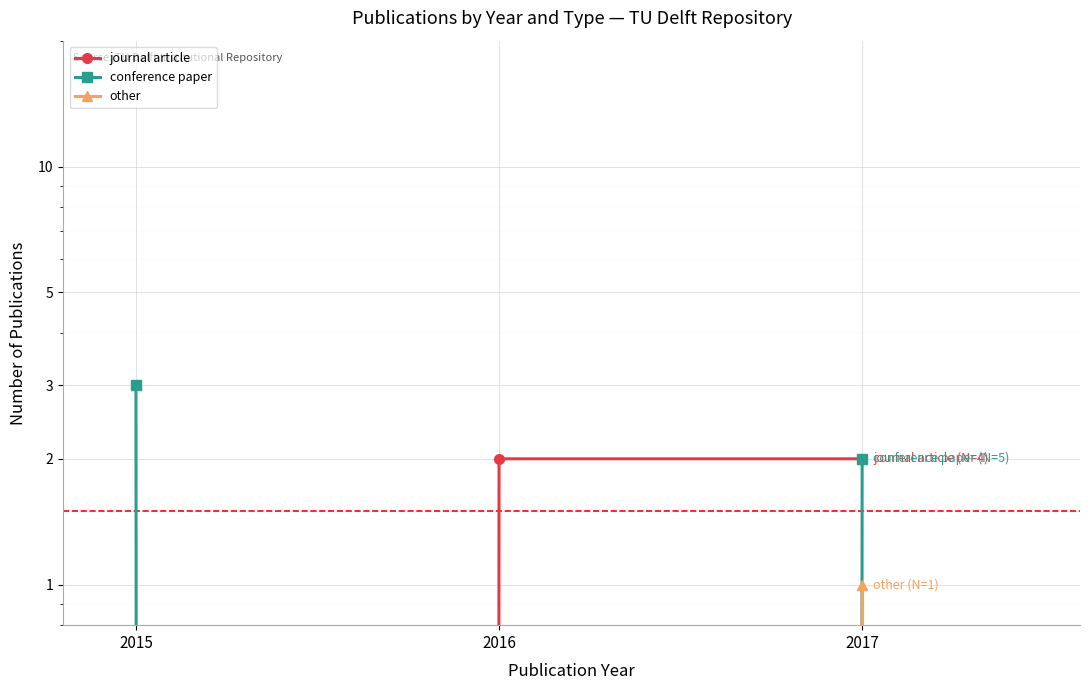

What is the total value across all series at 2016?

2